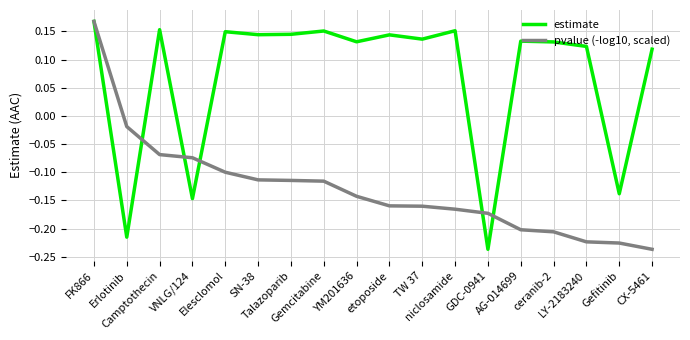

How many values in estimate are above zero?

14